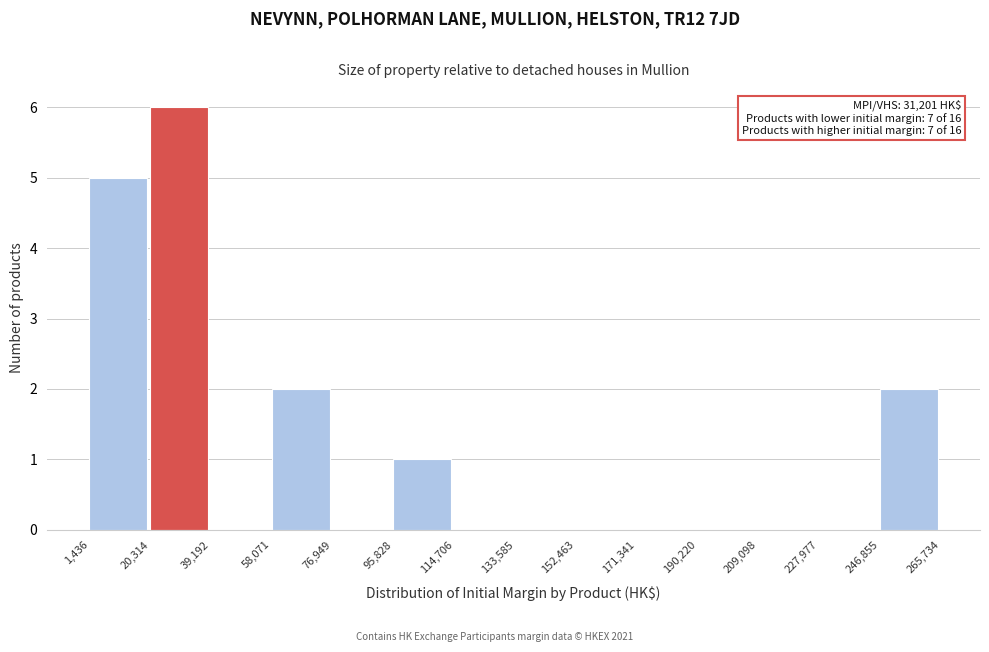

Over which range of the x-axis is the bar tallest?

20,314 to 39,192